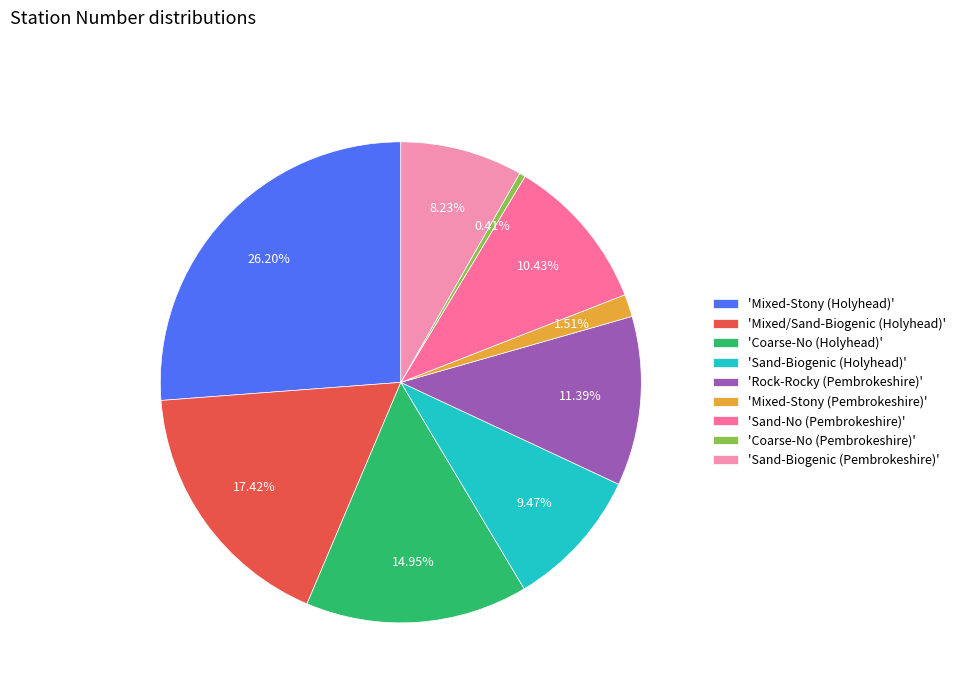

Does any single category account for the majority?

No